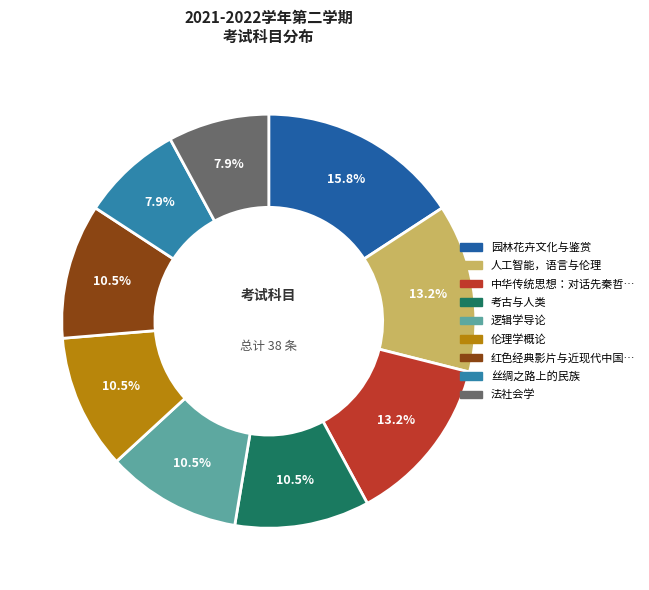

Does any single category account for the majority?

No